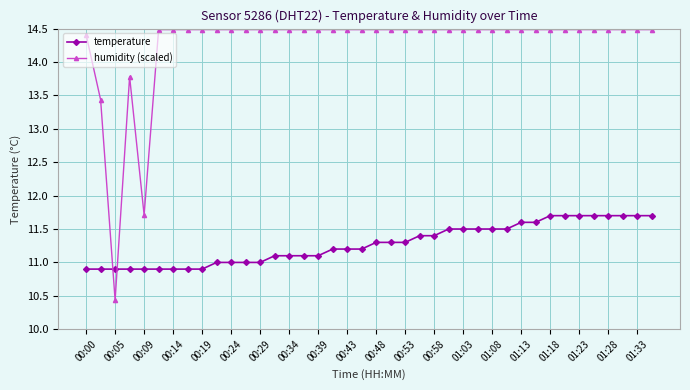

Which series has the largest total across all categories?

humidity (scaled)